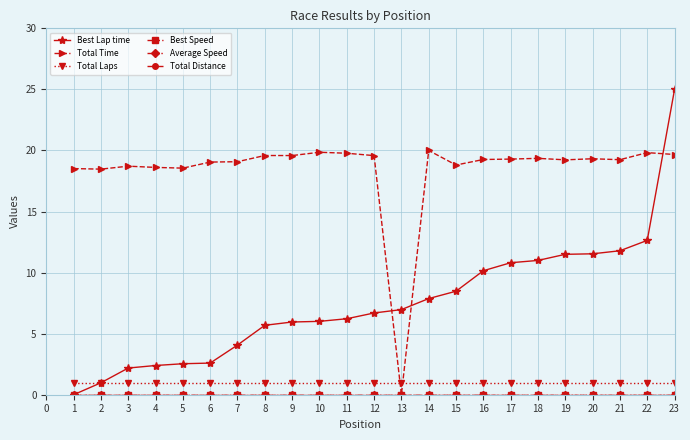

List the series in order of their peak value, lowest first.

Best Speed, Average Speed, Total Distance, Total Laps, Total Time, Best Lap time